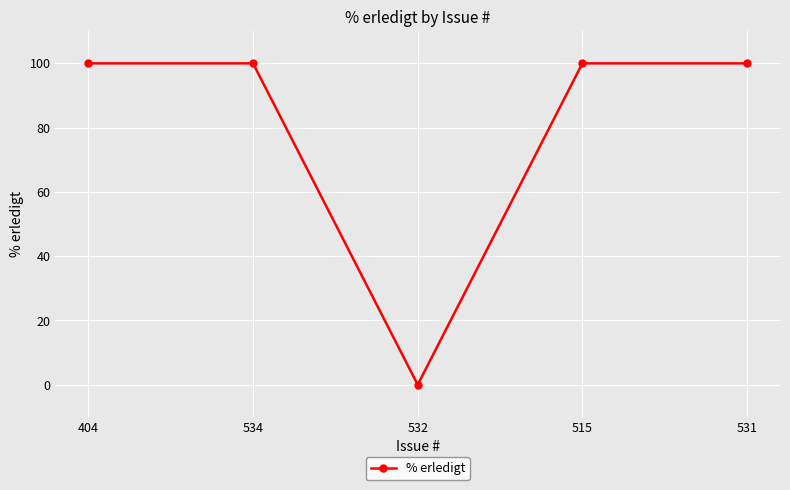

What is the difference between the values at 531 and 532?

100